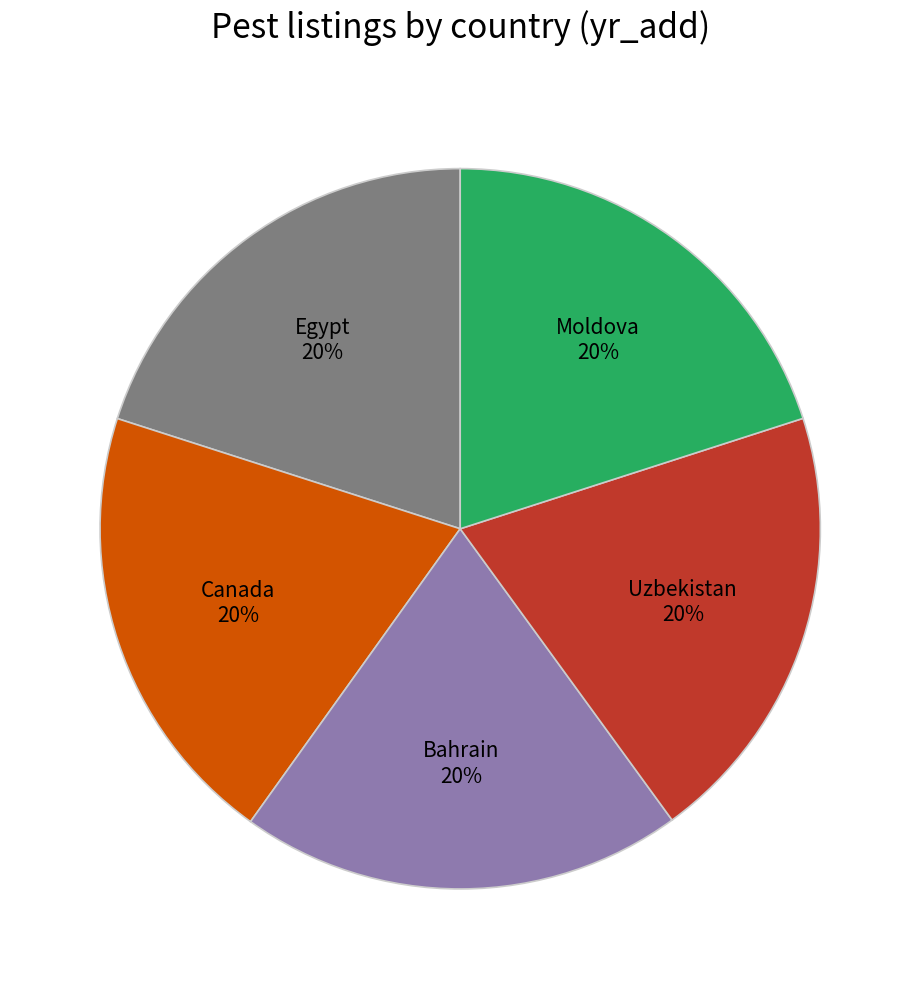

Does any single category account for the majority?

No